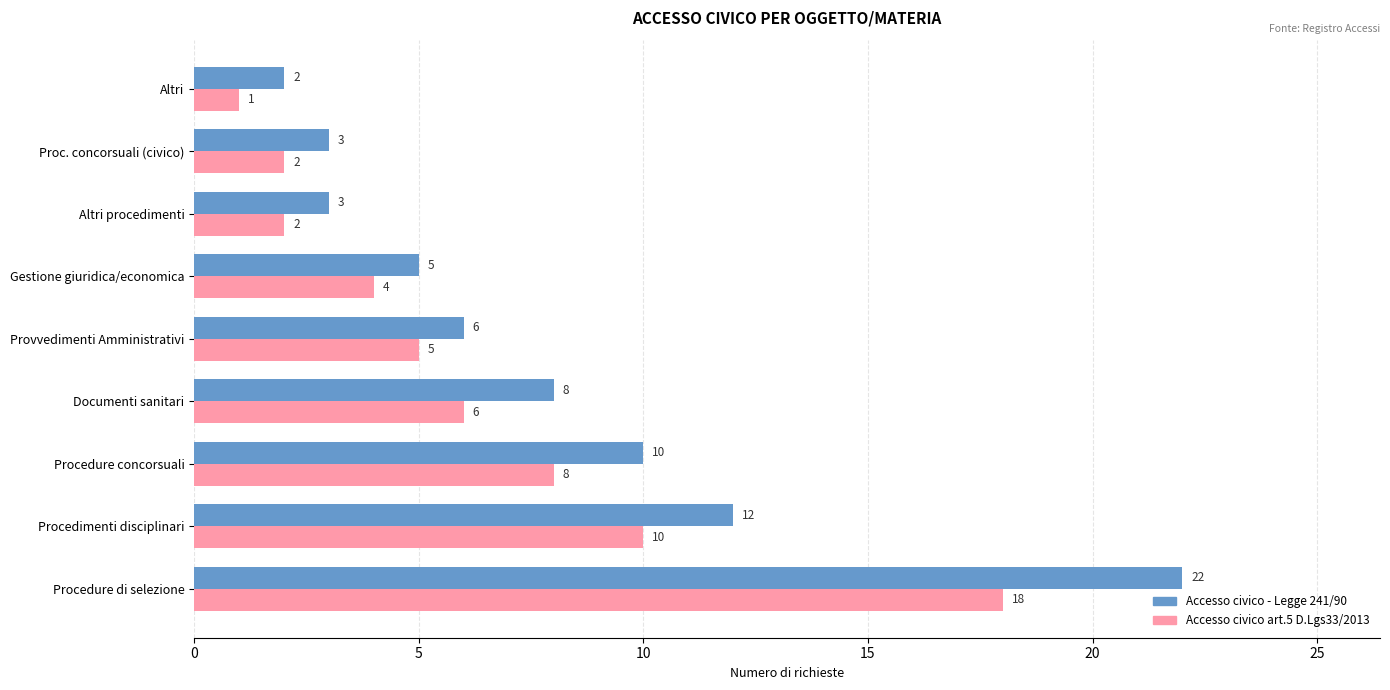

Which series has the largest range (max minus min)?

Accesso civico - Legge 241/90